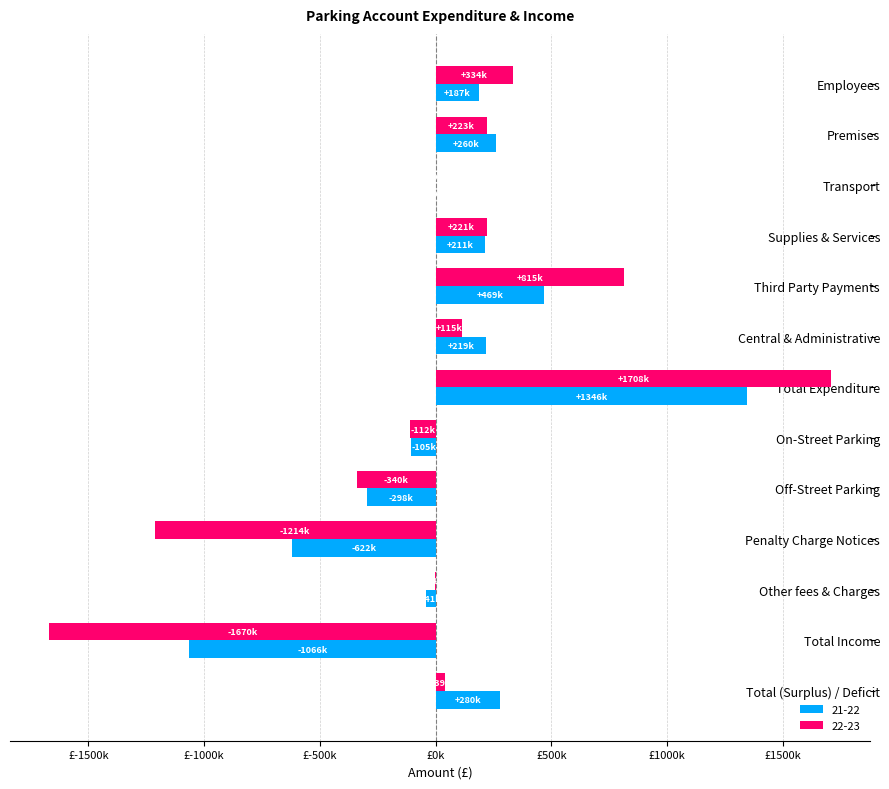

What are all the series names shown in the legend?

21-22, 22-23